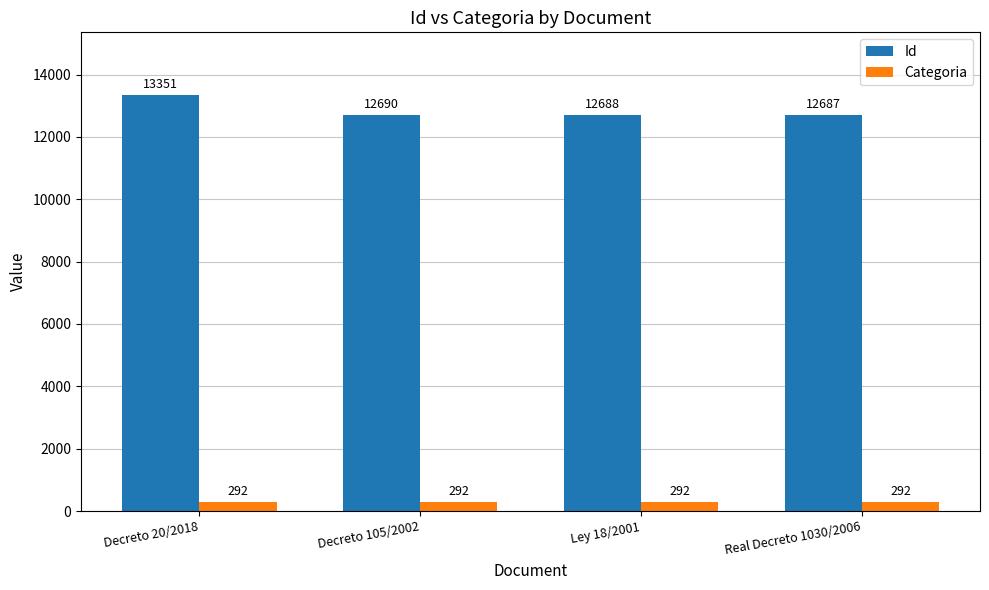

Which series has the largest range (max minus min)?

Id